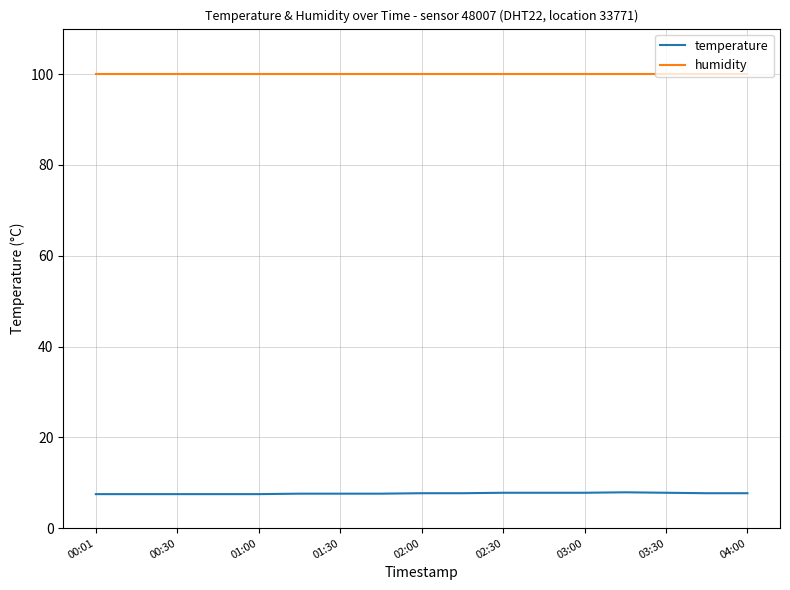

True or false: humidity and temperature cross at least once.

False